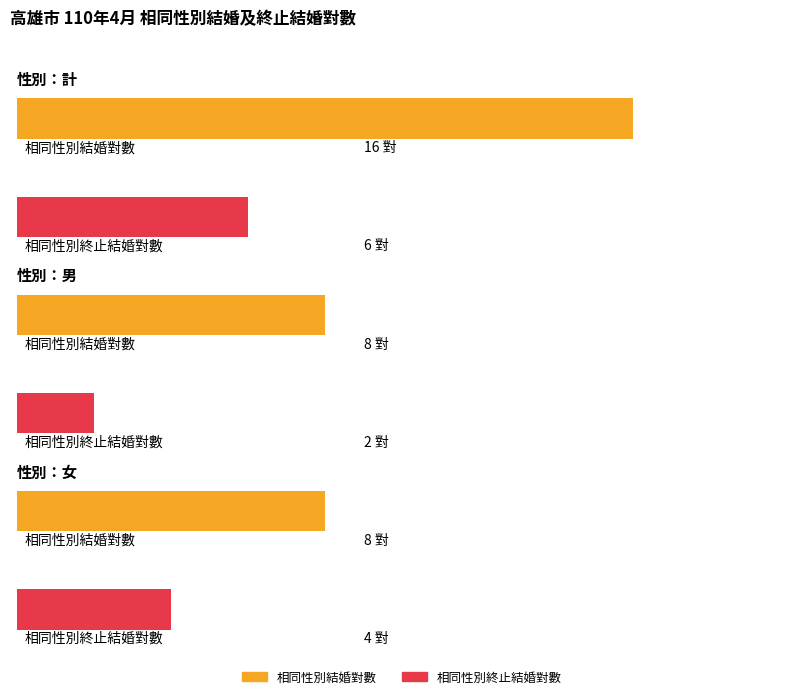

True or false: 相同性別終止結婚對數 has a value of 2 at 男.

True